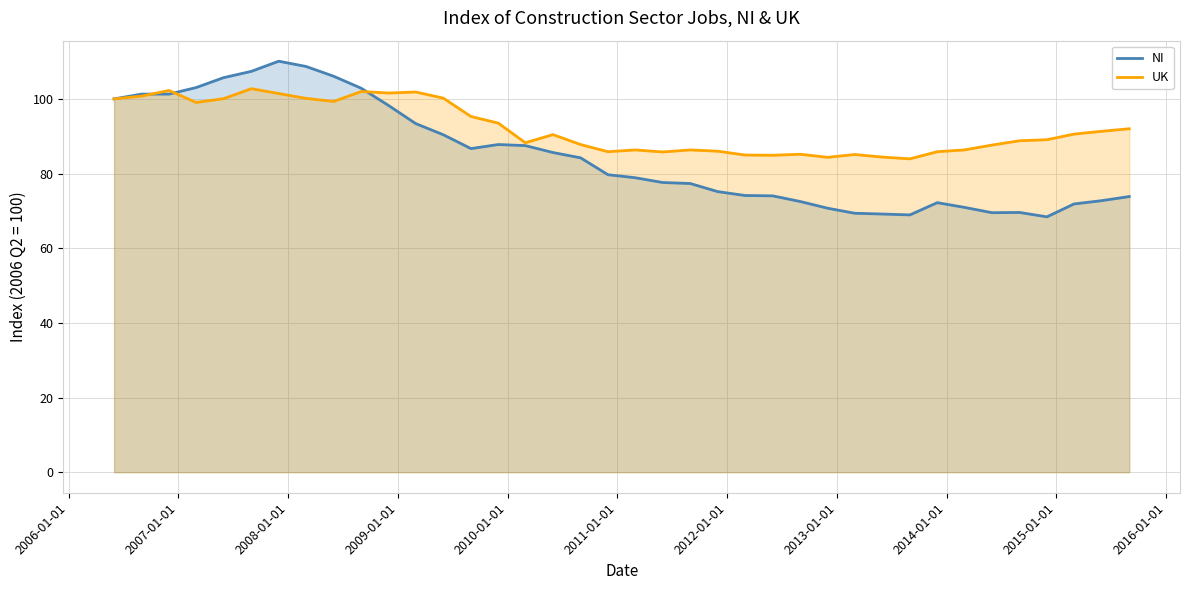

How many data points in UK are less than 90?

19